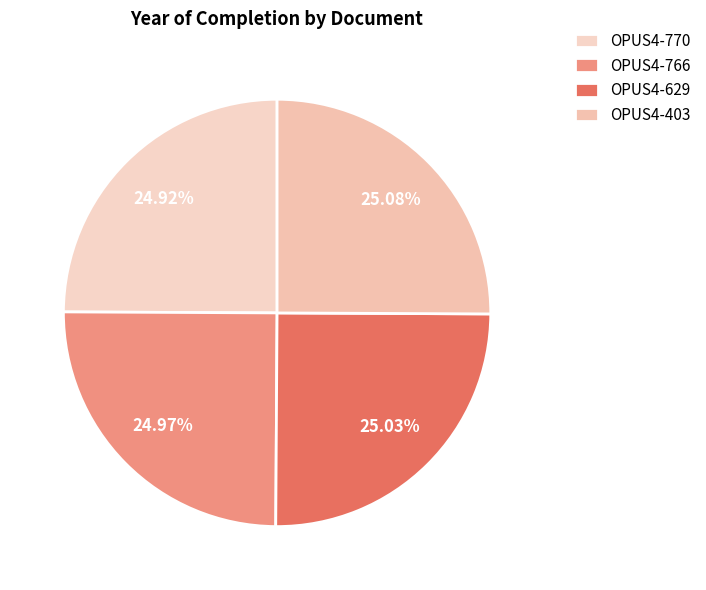

Rank the categories by value from highest to lowest.

OPUS4-403, OPUS4-629, OPUS4-766, OPUS4-770